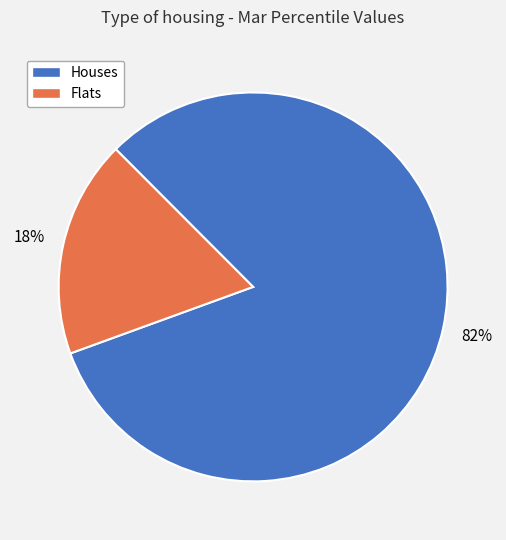

To the nearest percent, what is the average slice percentage?

50%